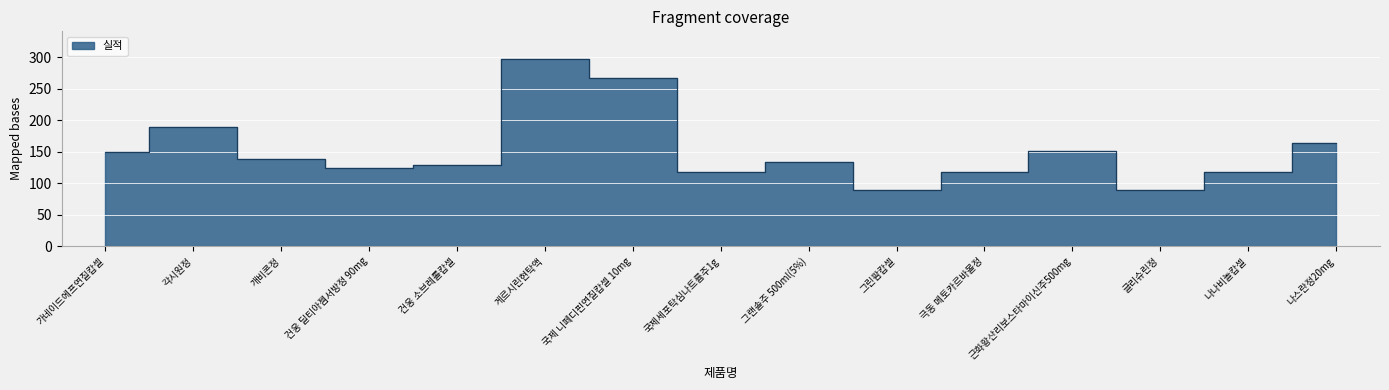

The value at 극동 메토카르바몰정 is 118. True or false?

True